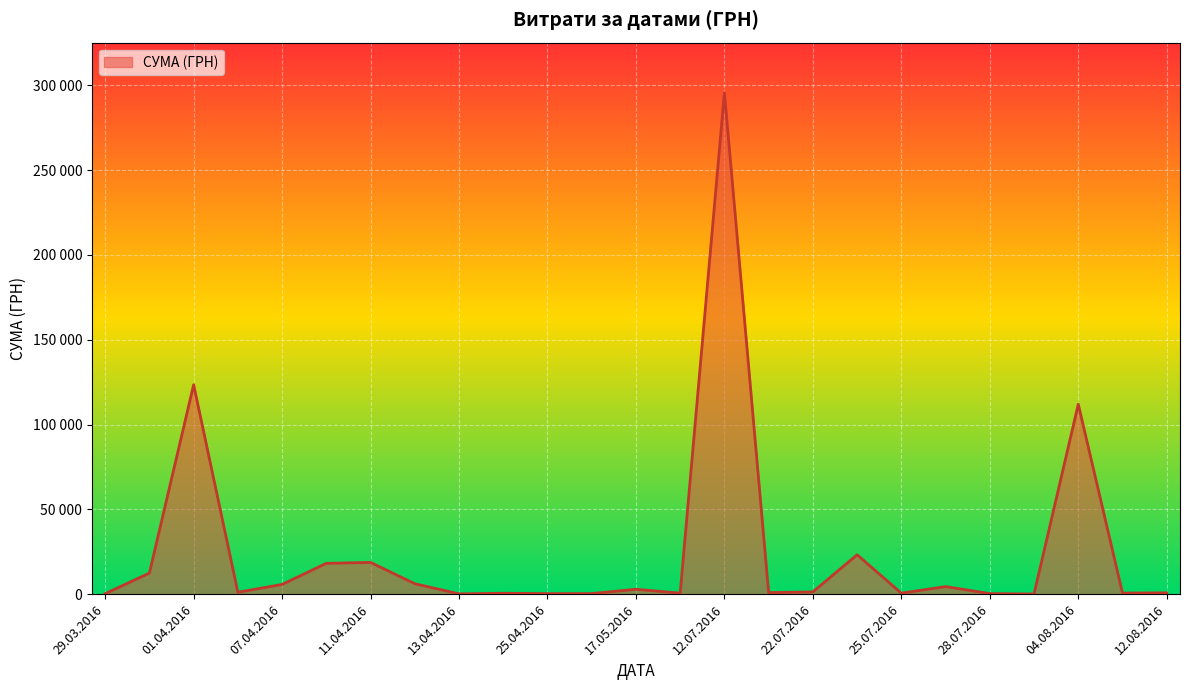

How many interior local valleys (lower than both neighbors) does the data have?

13